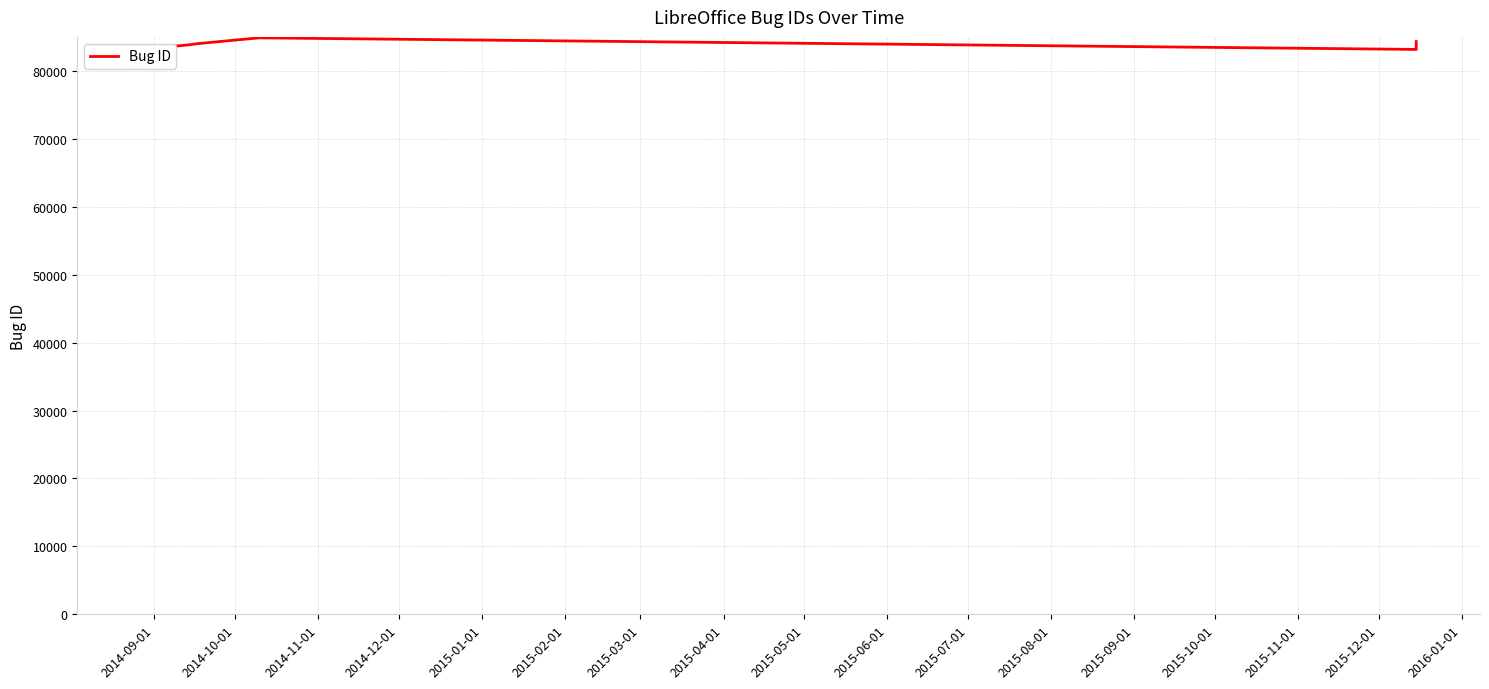

True or false: the data shows 31974 at 2014-11-01.

False